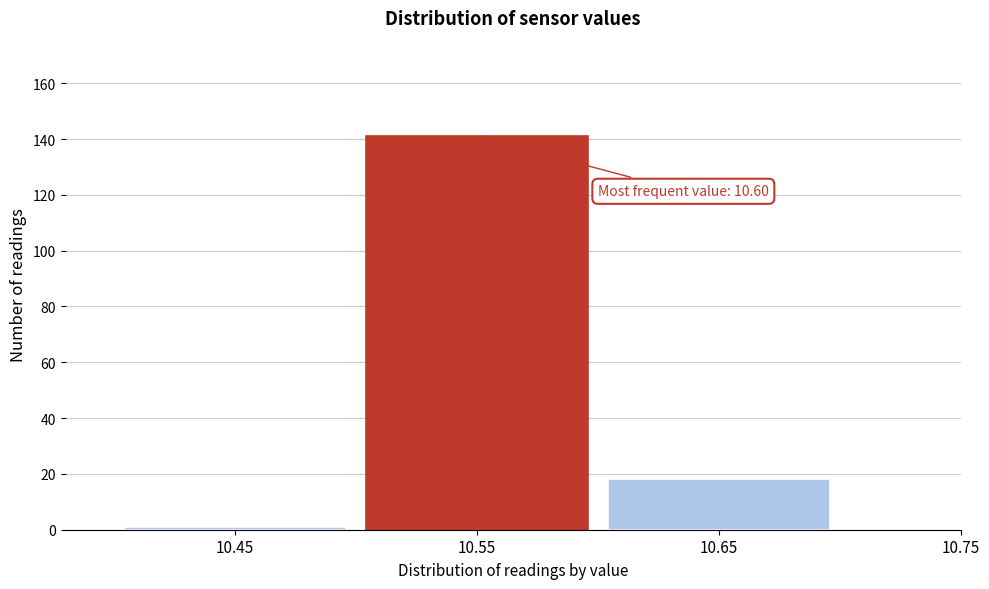

Reading left to right, extract all data points from this chart.

10.45=1	10.55=141	10.65=18	10.75=0